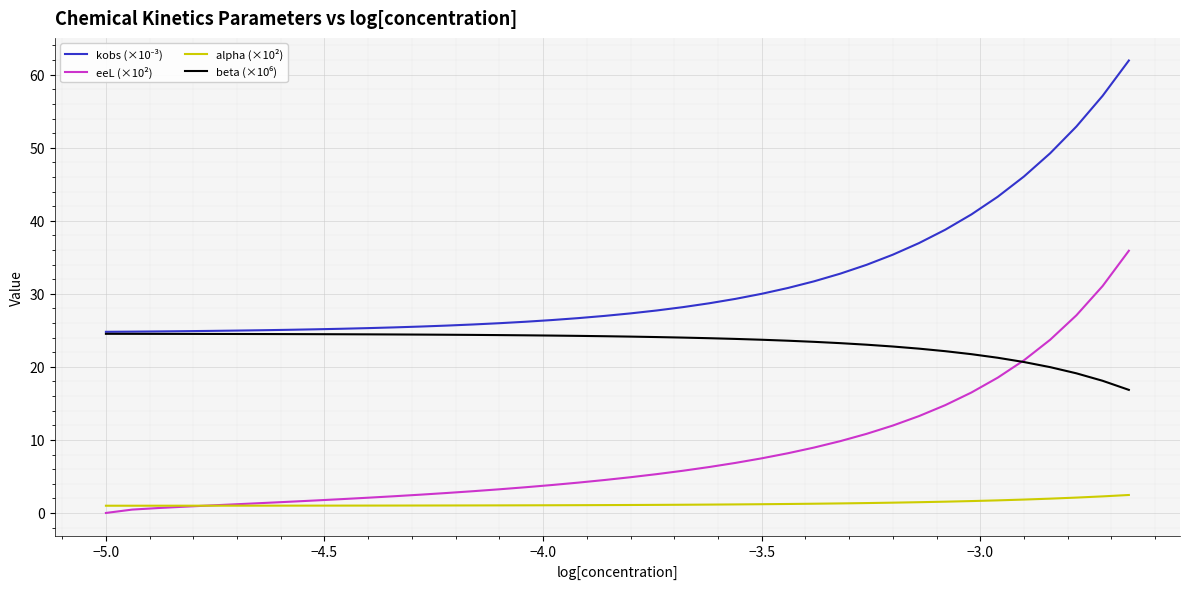

What is the highest value of the eeL (×10²) series?

35.9